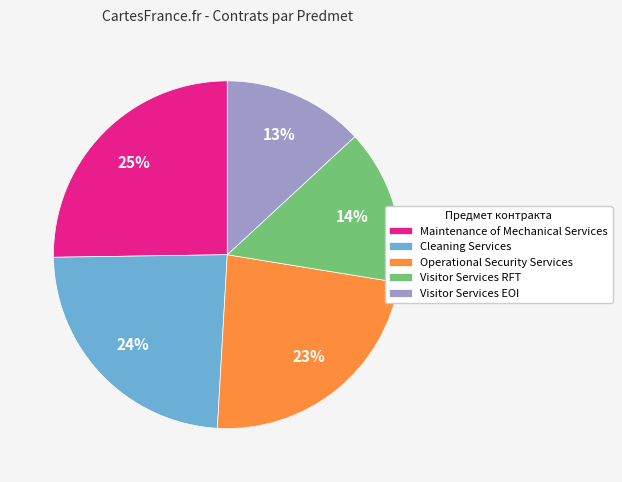

How many slices are in this pie chart?

5